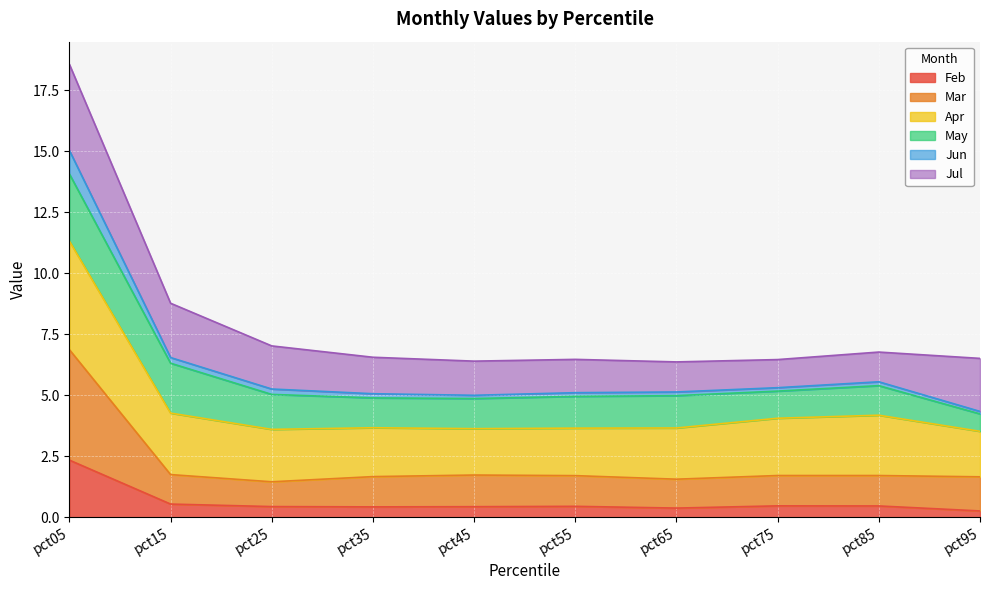

True or false: Feb and Mar cross at least once.

False